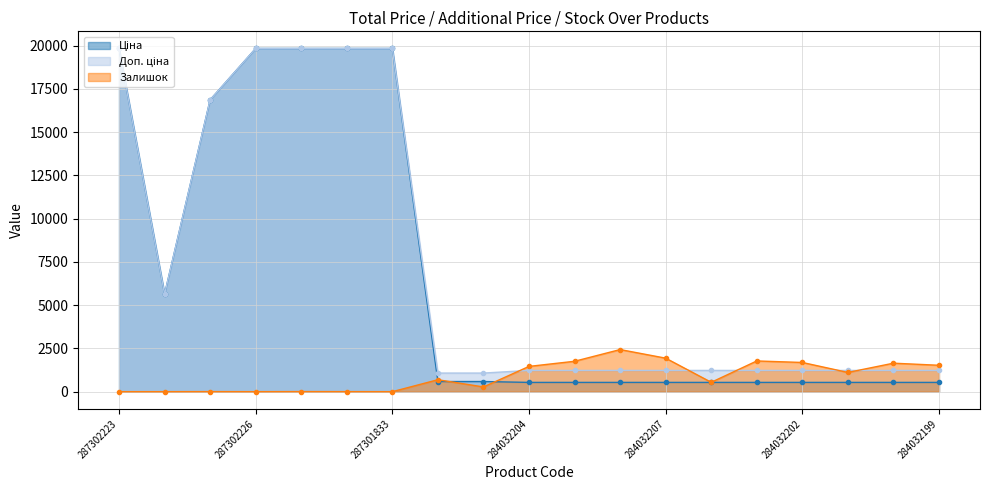

Rank the series at 284032202 from highest to lowest value.

Залишок, Доп. ціна, Ціна